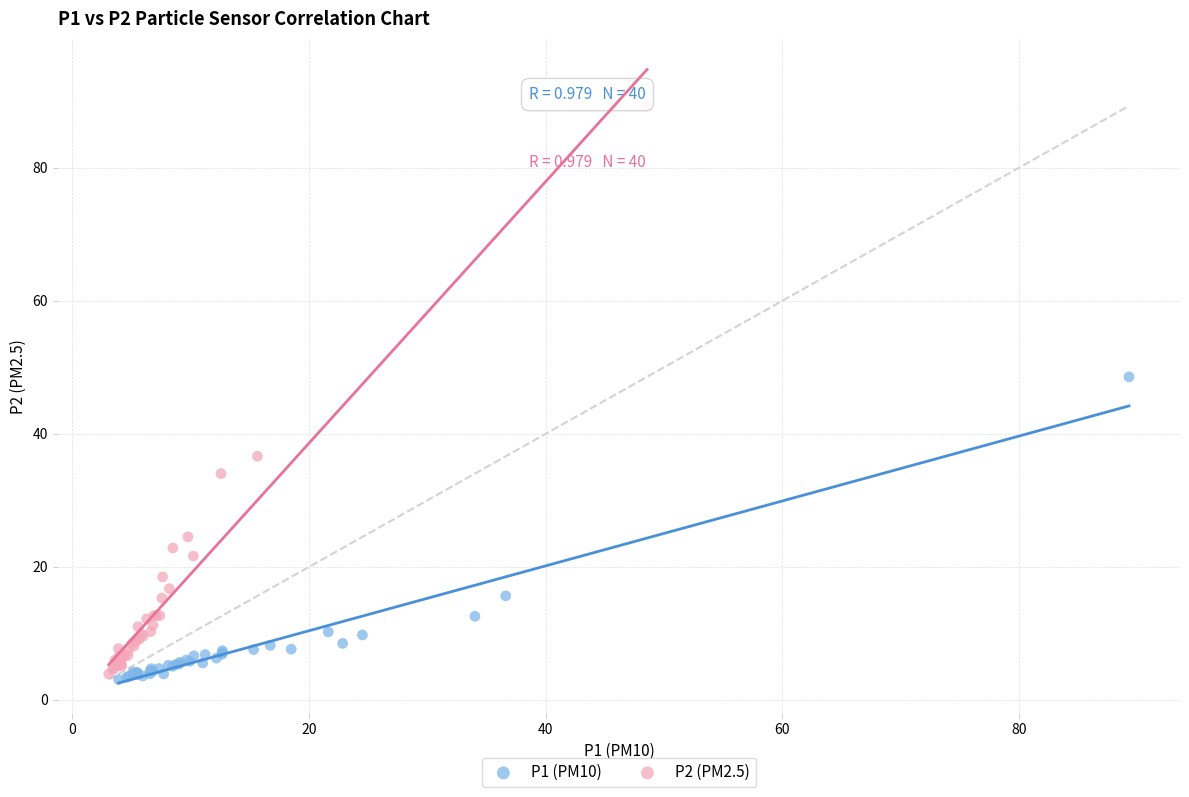

What are all the series names shown in the legend?

P1 (PM10), P2 (PM2.5)